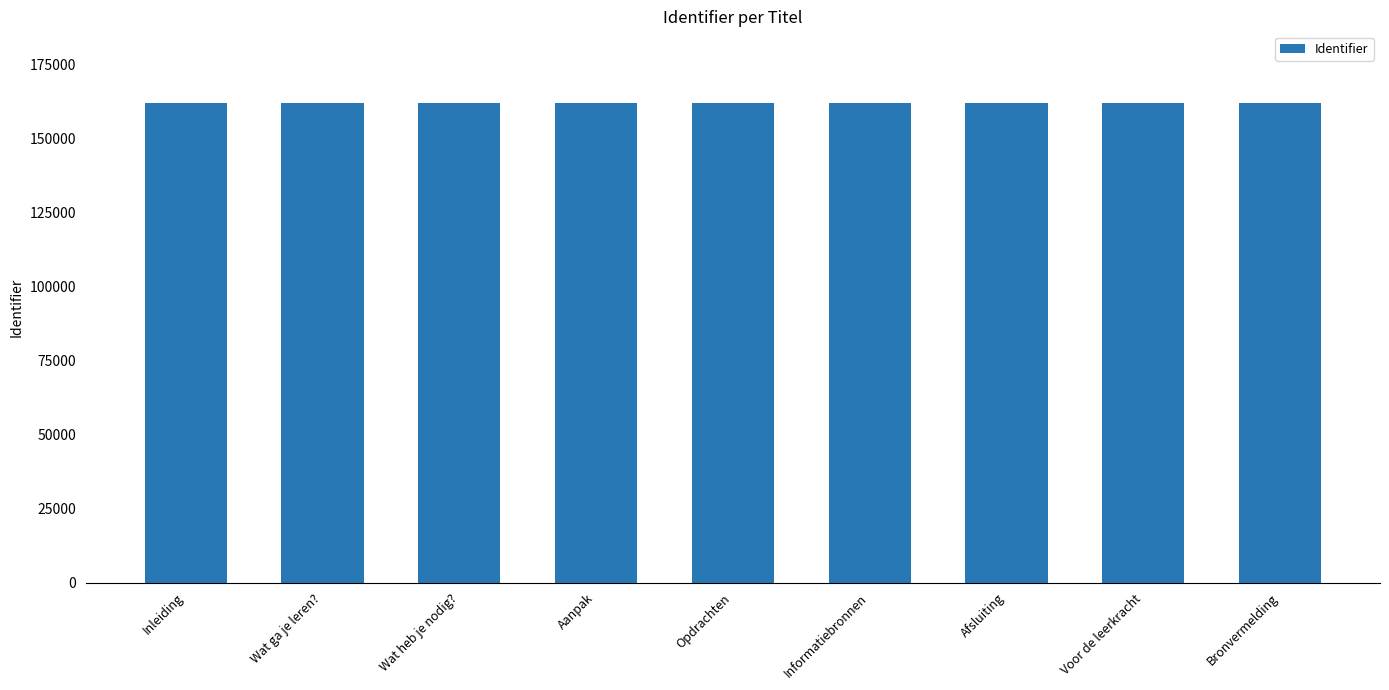

Approximately how many times larger is the value at Opdrachten compared to Afsluiting?

1.0